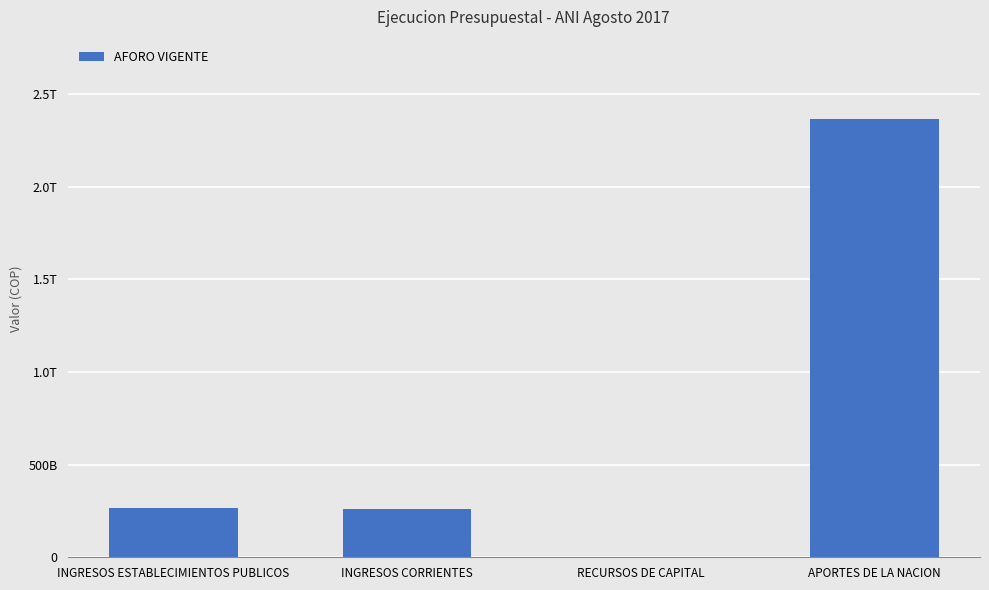

Is it true that the value at RECURSOS DE CAPITAL is 273805091?

False